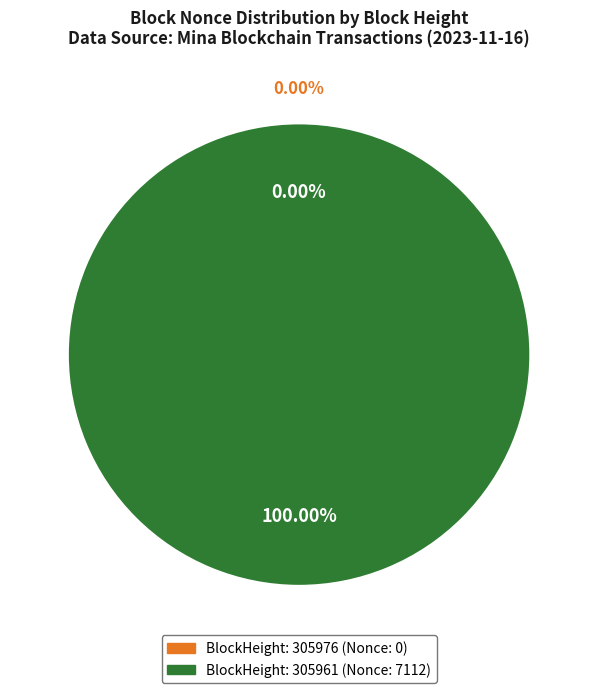

To the nearest percent, what percentage of the pie is 305961?

100%